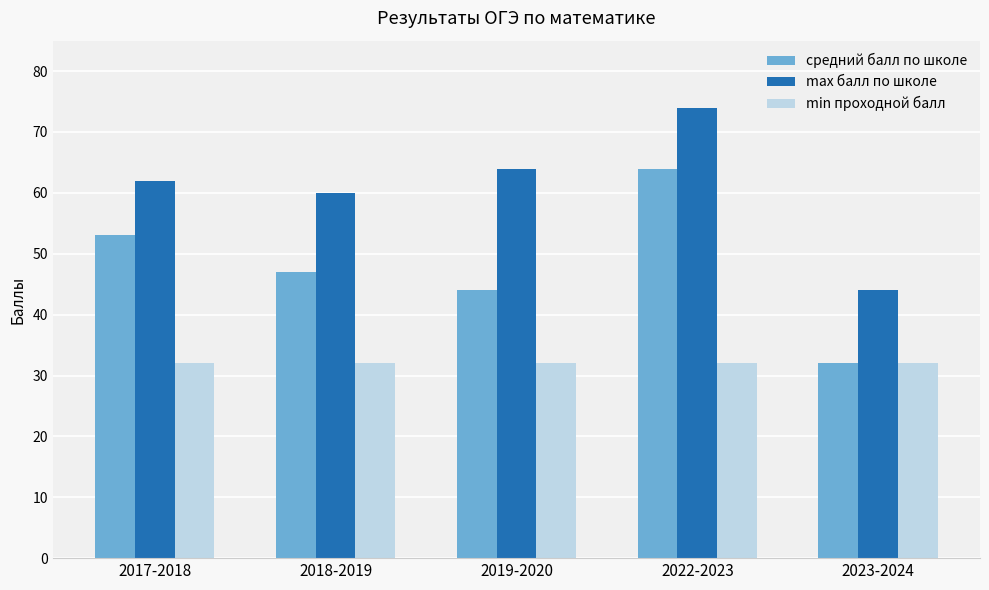

Is it true that max балл по школе equals 26 at 2017-2018?

False